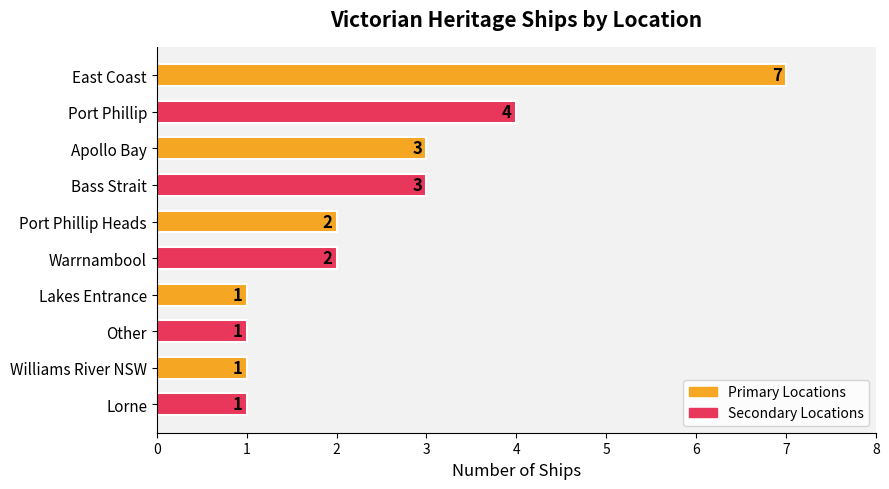

How many bars are there in total?

10